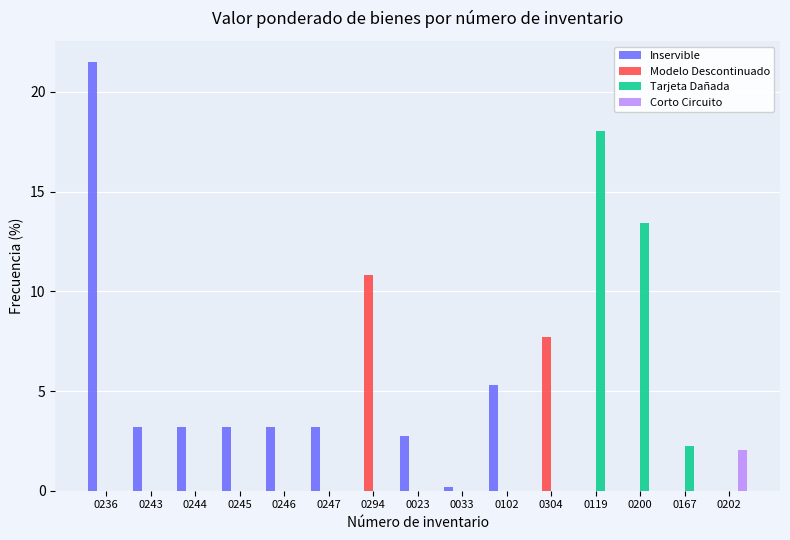

At which label does Inservible first exceed 2?

0236